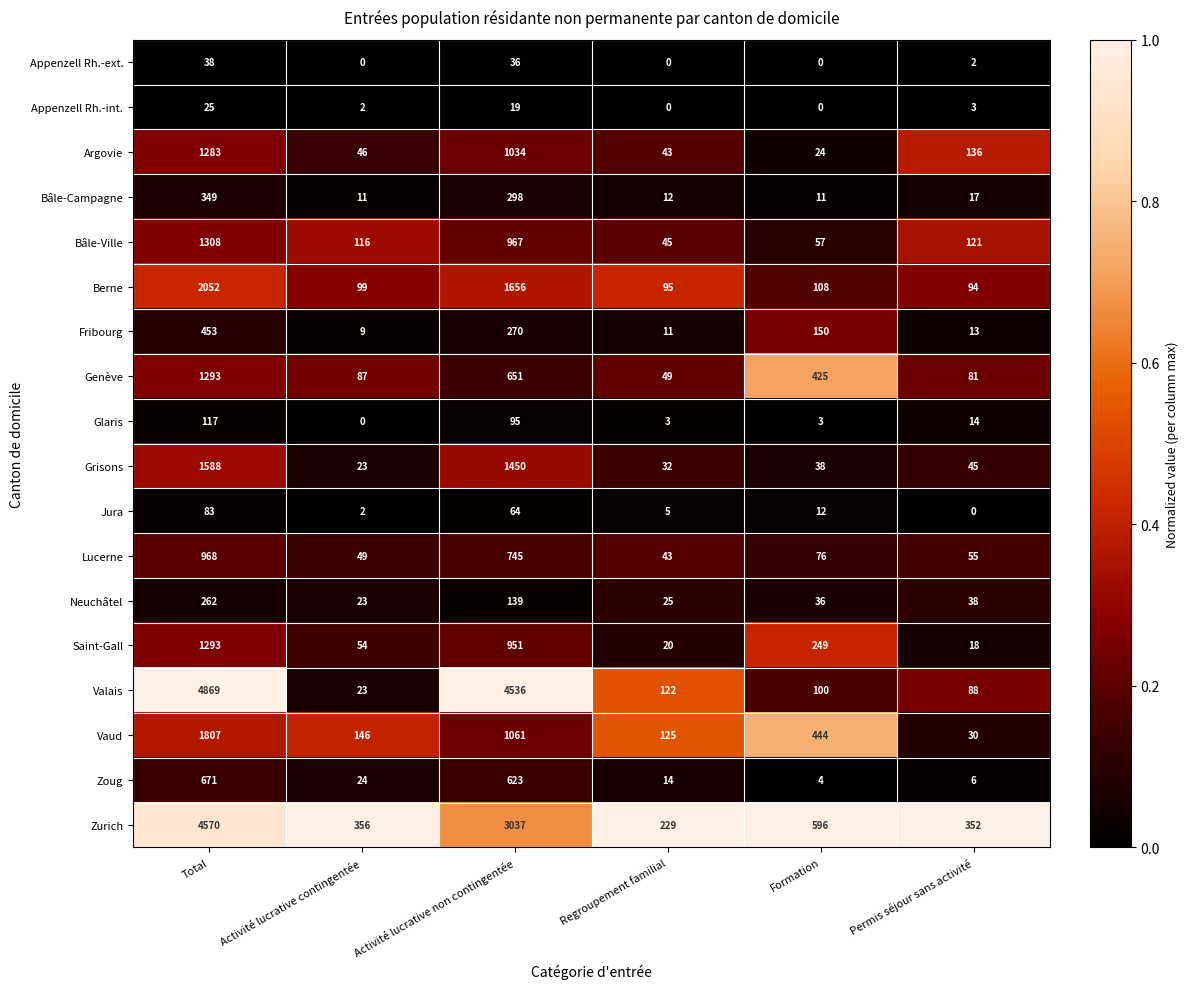

The value of Vaud at Activité lucrative contingentée is 146. True or false?

True